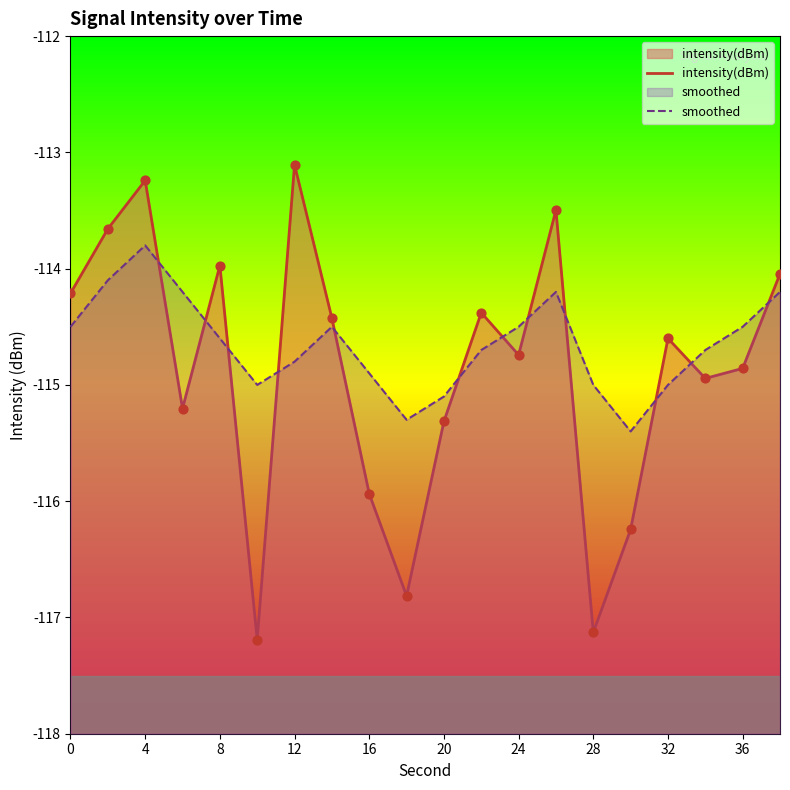

At how many categories does at least one series exceed -116?

20